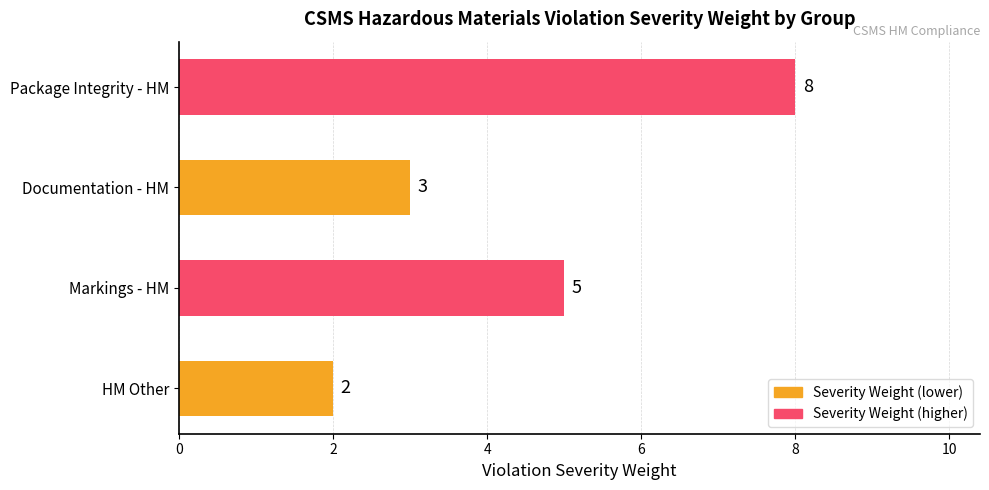

Reading bottom to top, what are all the values shown in this chart?

HM Other=2	Markings - HM=5	Documentation - HM=3	Package Integrity - HM=8